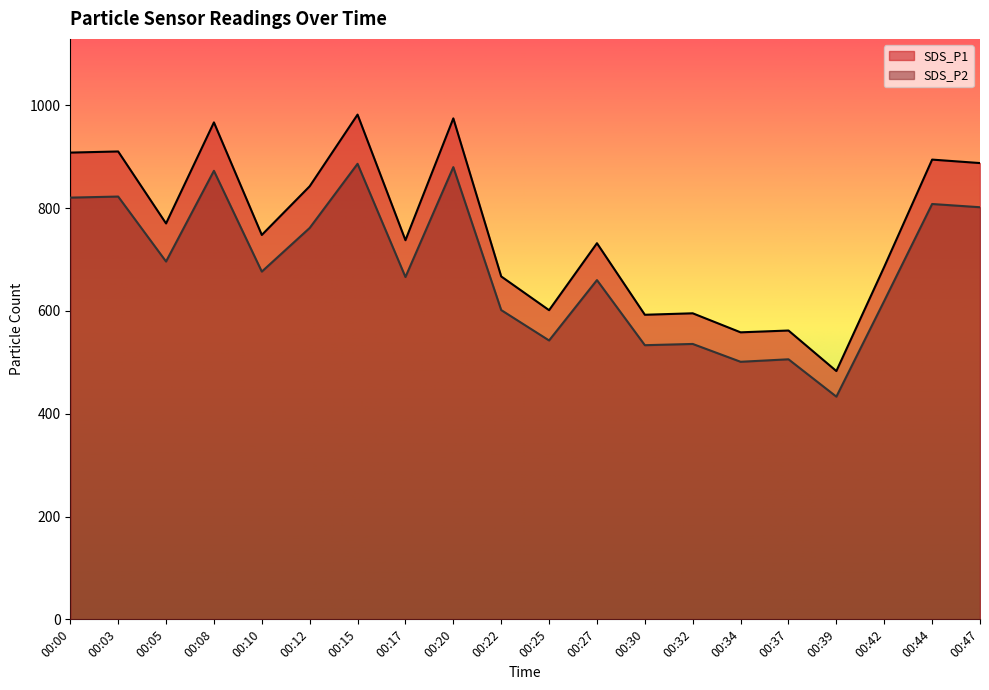

What is the greatest value displayed?

981.9